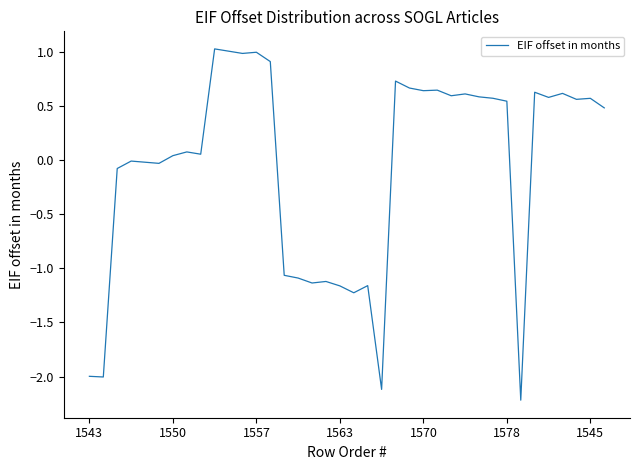

What is the greatest value displayed?

1.0